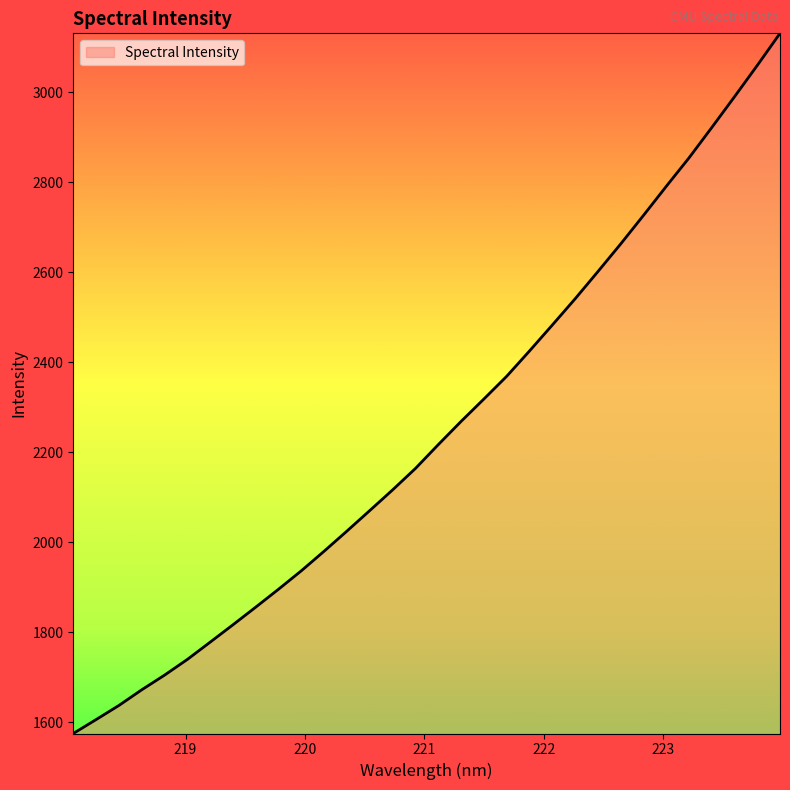

What is the difference between the maximum and minimum values?

1555.9